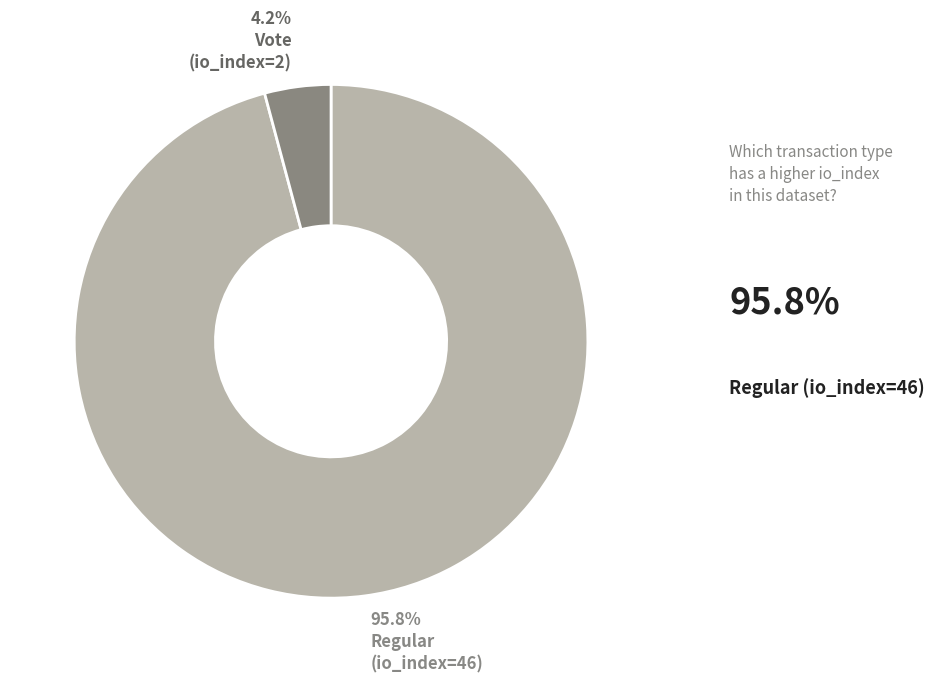

How many segments does this pie chart have?

2